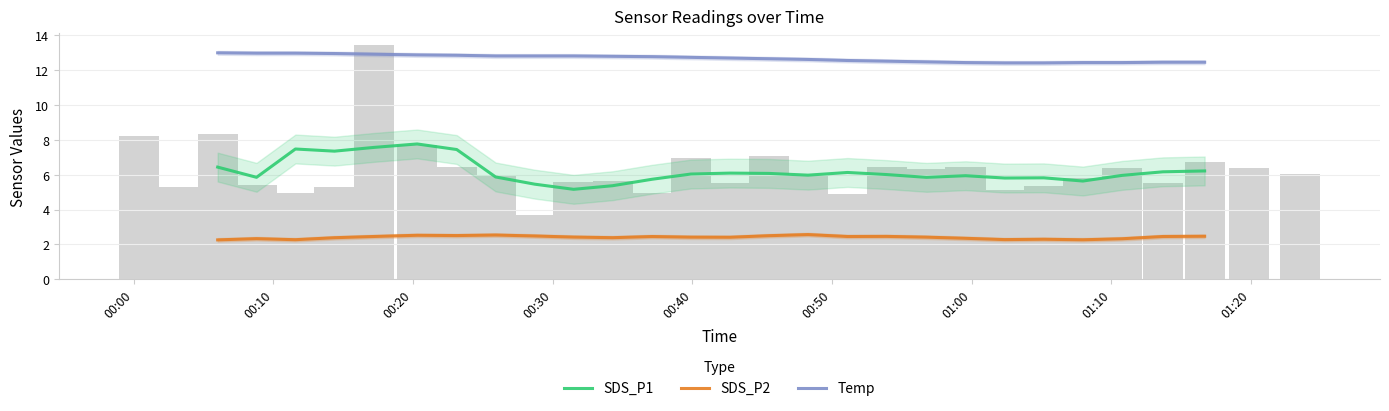

Reading right to left, transcribe all the data shown in this chart.

SDS_P1: 6.2	6.2	6.0	5.6	5.8	5.8	5.9	5.8	6.0	6.1	6.0	6.1	6.1	6.0	5.7	5.4	5.2	5.5	5.9	7.4	7.8	7.6	7.4	7.5	5.8	6.4
SDS_P2: 2.5	2.4	2.3	2.3	2.3	2.3	2.3	2.4	2.5	2.4	2.6	2.5	2.4	2.4	2.4	2.4	2.4	2.5	2.5	2.5	2.5	2.5	2.4	2.3	2.3	2.3
Temp: 12.5	12.5	12.4	12.4	12.4	12.4	12.4	12.5	12.5	12.6	12.6	12.7	12.7	12.7	12.8	12.8	12.8	12.8	12.8	12.9	12.9	12.9	13.0	13.0	13.0	13.0